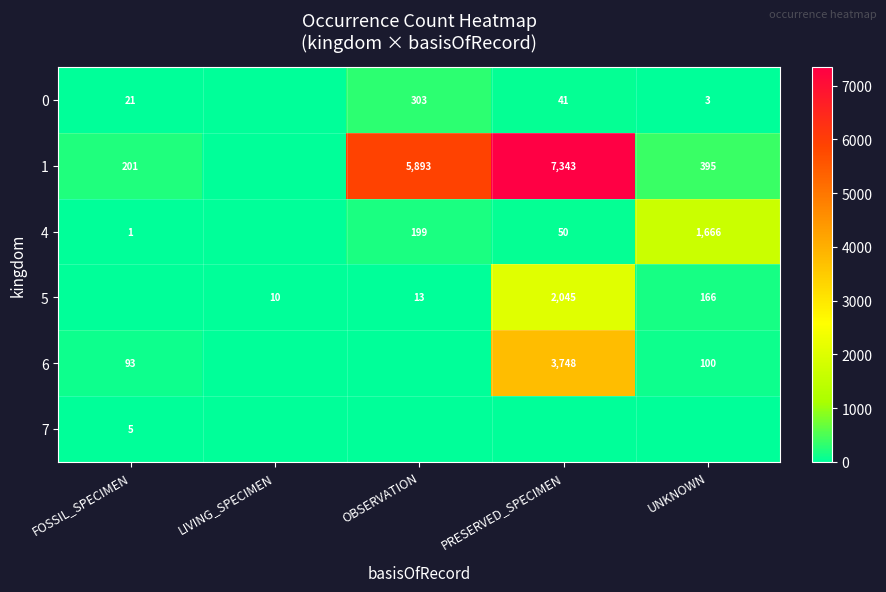

What is the sum of the 5 values at LIVING_SPECIMEN and PRESERVED_SPECIMEN?

2055